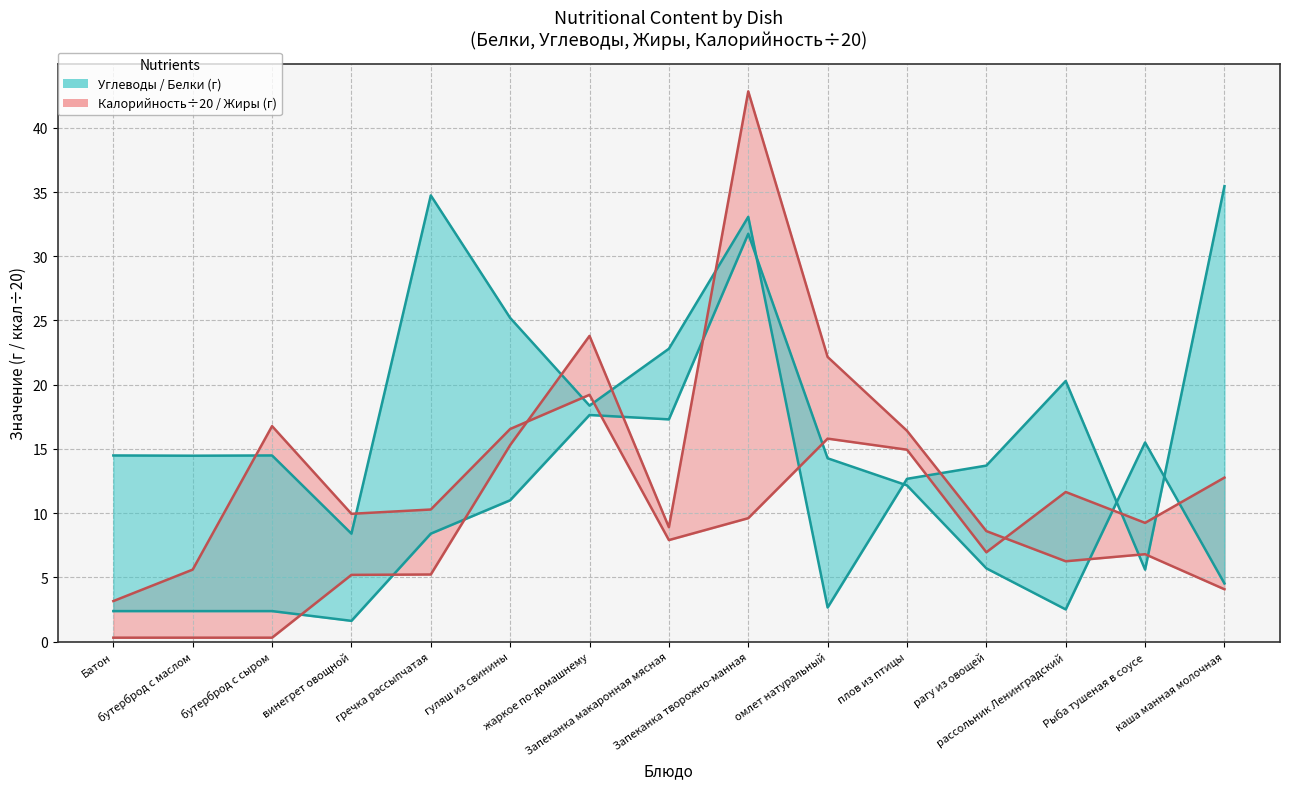

Where is белки nearest to the value 16?

Рыба тушеная в соусе